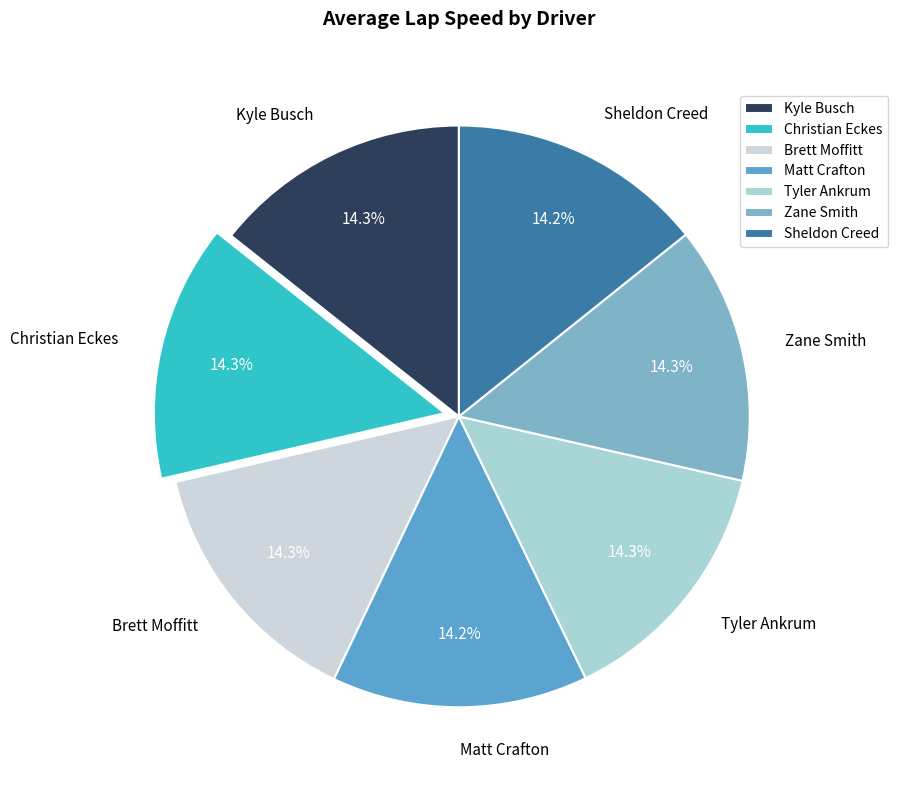

What is the total percentage of Christian Eckes and Matt Crafton?

28.5%